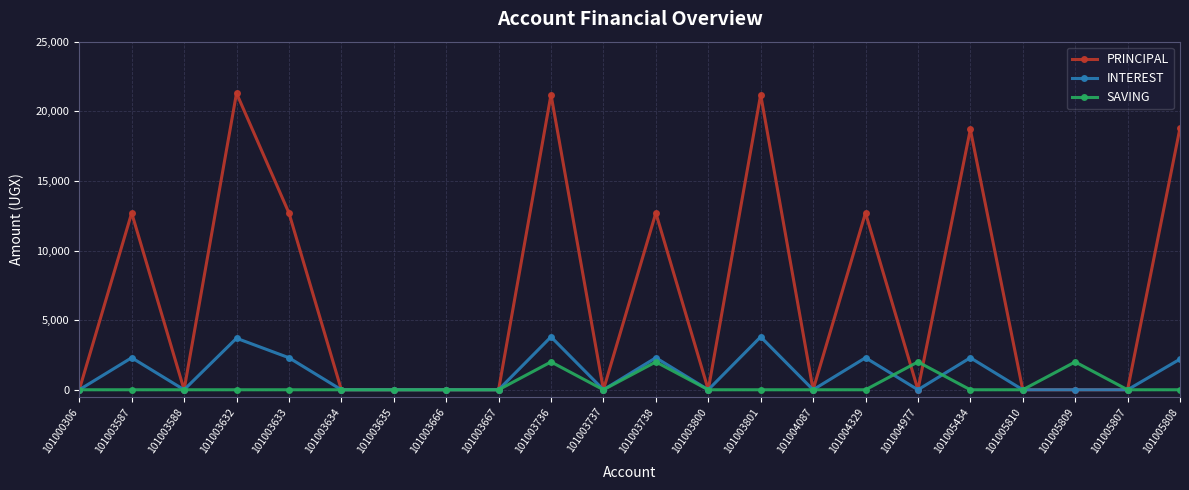

What is the greatest value displayed?

21300